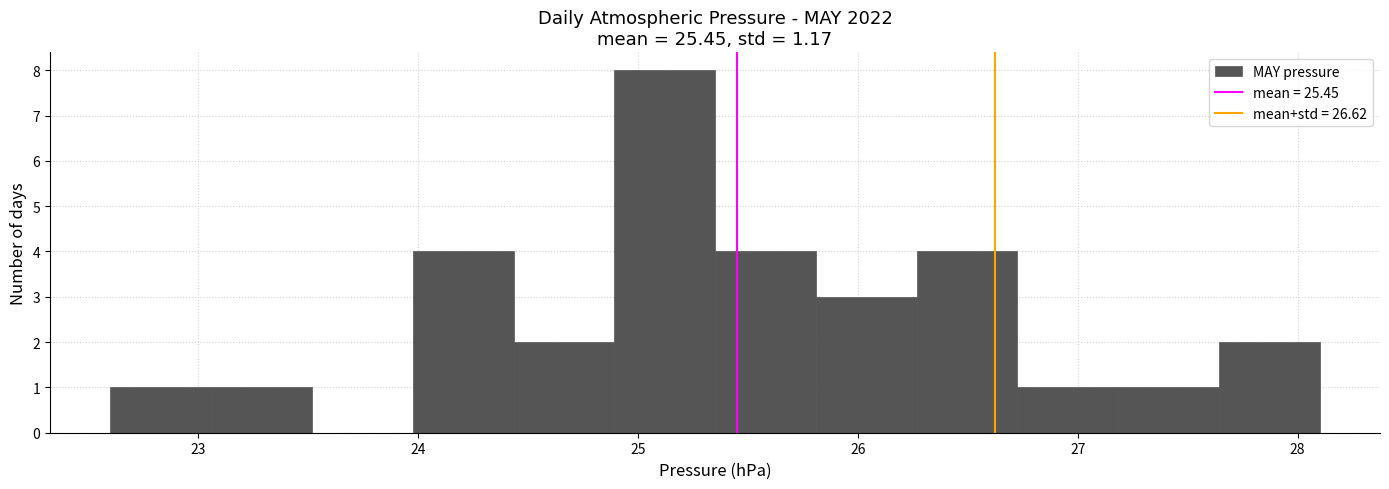

Reading left to right, list every bar in this chart as the range it spans on the x-axis followed by its height. Neither the bar edges nor the heights are printed on the chart, so give them approximately, as read against the axes.

22.6 to 23.1: 1
23.1 to 23.5: 1
23.5 to 24.0: 0
24.0 to 24.4: 4
24.4 to 24.9: 2
24.9 to 25.4: 8
25.4 to 25.8: 4
25.8 to 26.3: 3
26.3 to 26.7: 4
26.7 to 27.2: 1
27.2 to 27.6: 1
27.6 to 28.1: 2